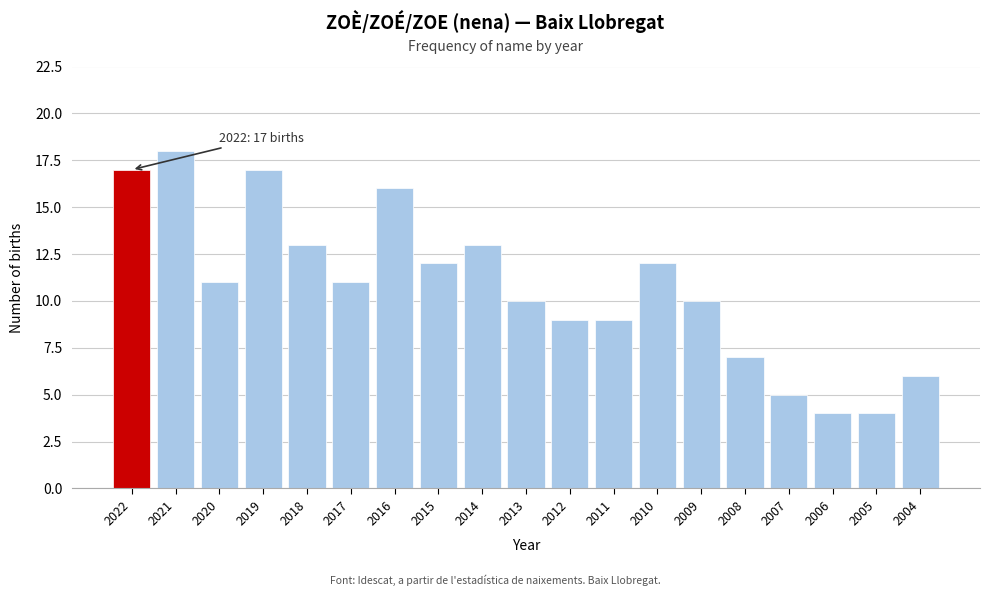

Reading left to right, list all the values displayed in this chart.

2022=17	2021=18	2020=11	2019=17	2018=13	2017=11	2016=16	2015=12	2014=13	2013=10	2012=9	2011=9	2010=12	2009=10	2008=7	2007=5	2006=4	2005=4	2004=6